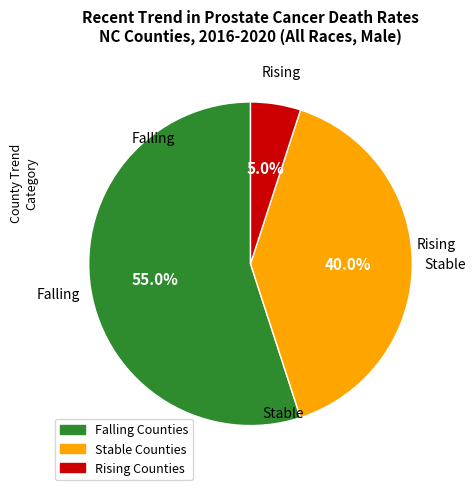

Rank the categories by value from lowest to highest.

Rising Counties, Stable Counties, Falling Counties